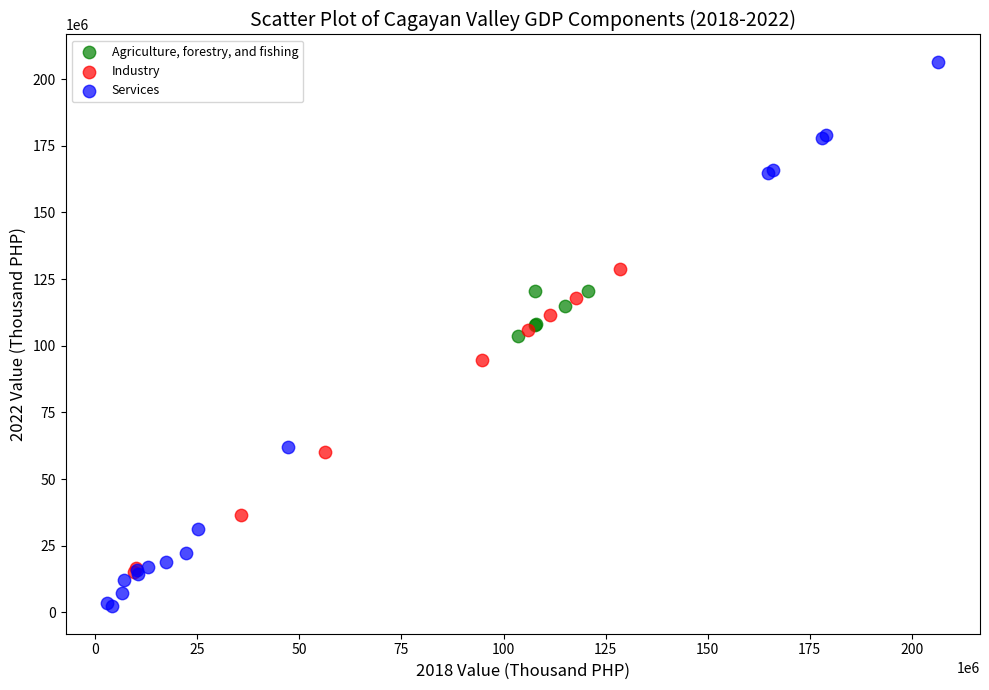

Which series reaches the maximum Y coordinate?

Services